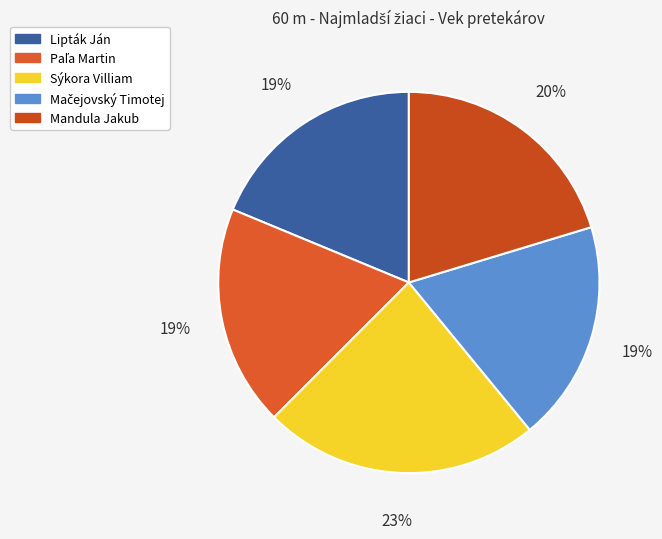

What is the ratio of the value at Paľa Martin to the value at Mandula Jakub?

0.9